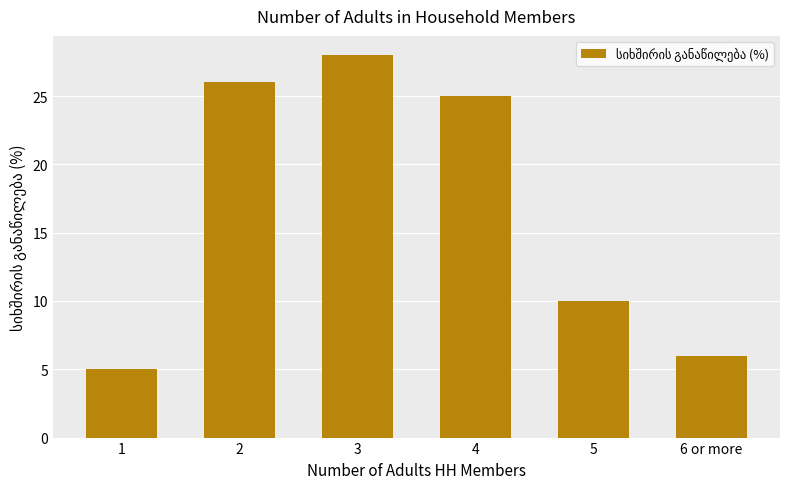

What is the change in value from 3 to 4?

-3